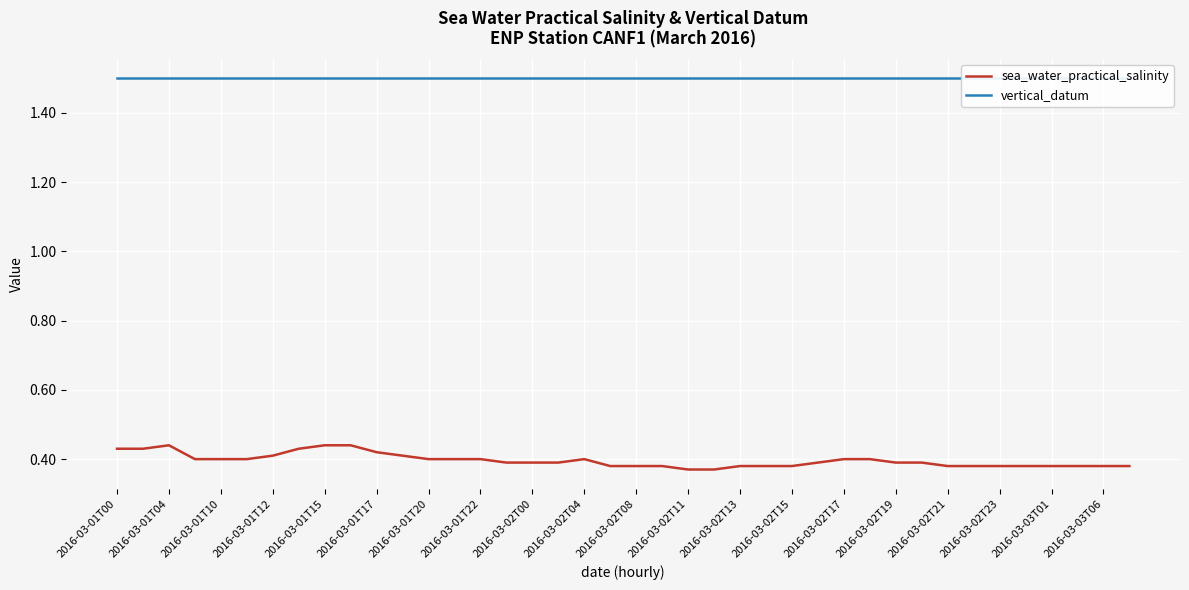

How many lines are shown in the chart?

2